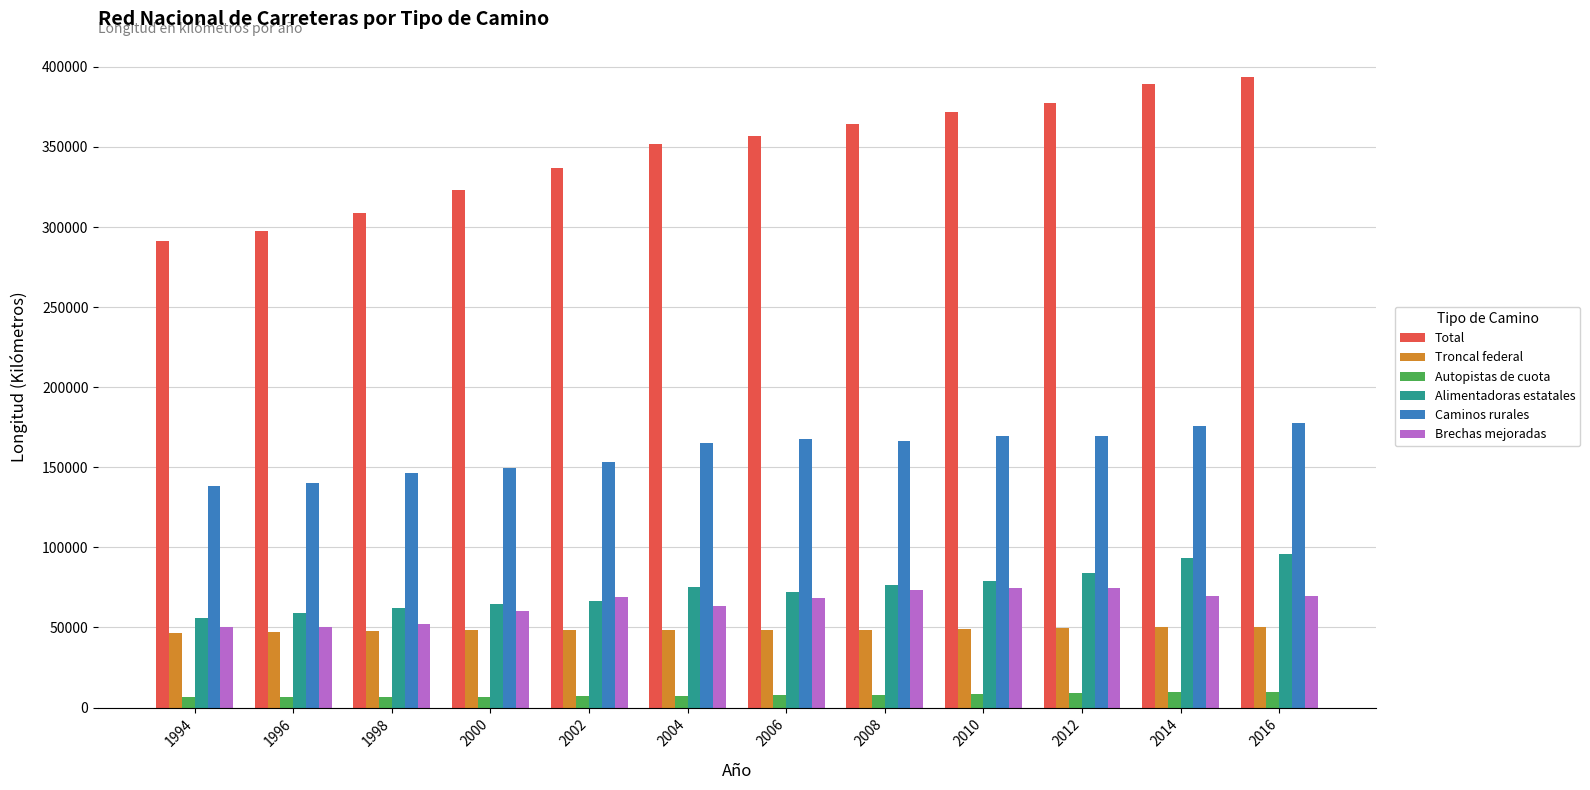

The Total series shows 89607.5 at 1994. True or false?

False